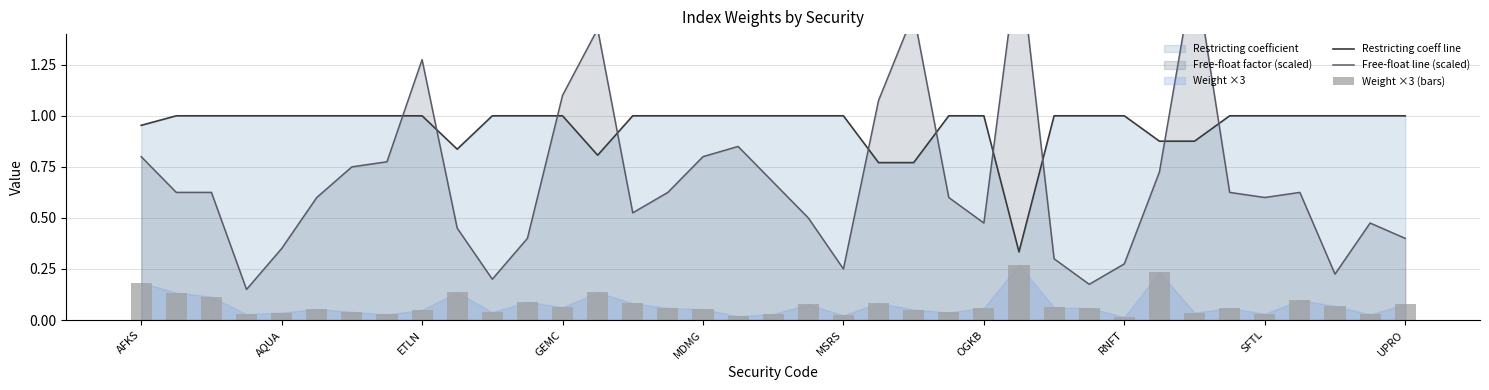

List the series in order of their overall mean, lowest first.

Weight ×3 (bars), Free-float line (scaled), Restricting coeff line